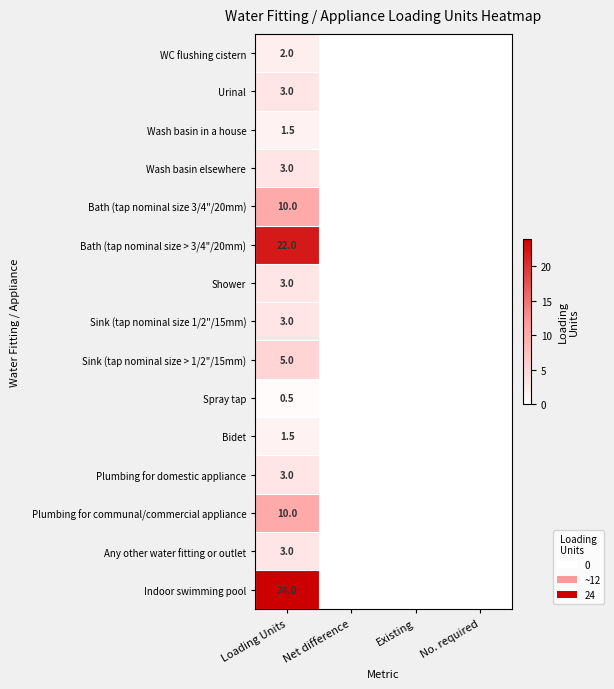

The value of Wash basin in a house at Loading Units is 1.5. True or false?

True